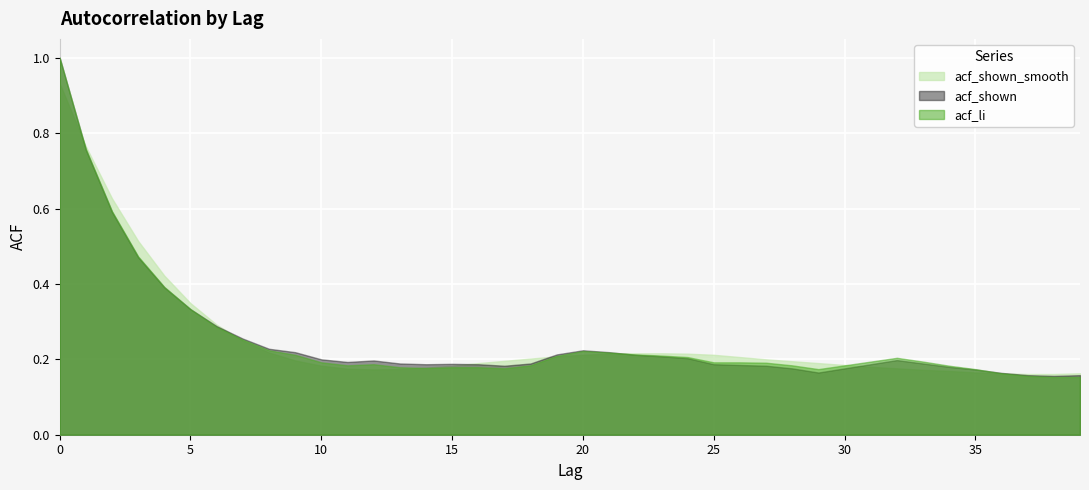

The value of acf_shown at 35 is 0.3. True or false?

False